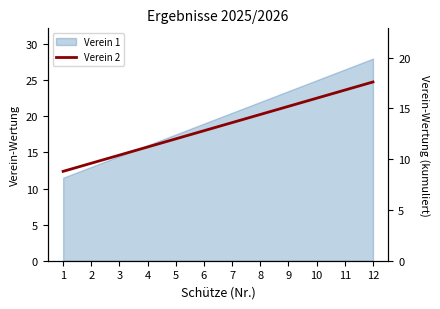

Rank the categories by value from highest to lowest.

12, 11, 10, 9, 8, 7, 6, 5, 4, 3, 2, 1